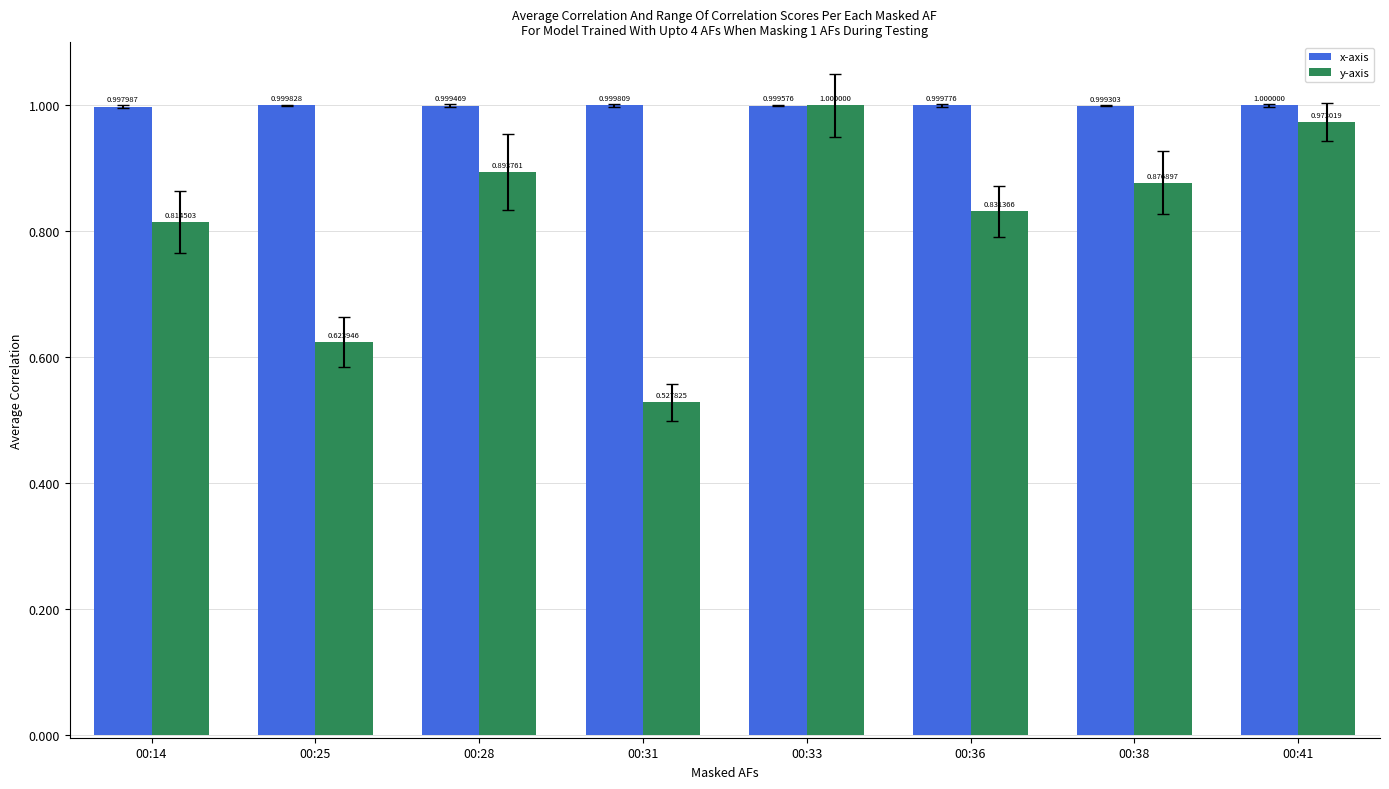

Between 00:36 and 00:38, which series saw the biggest shift?

y-axis